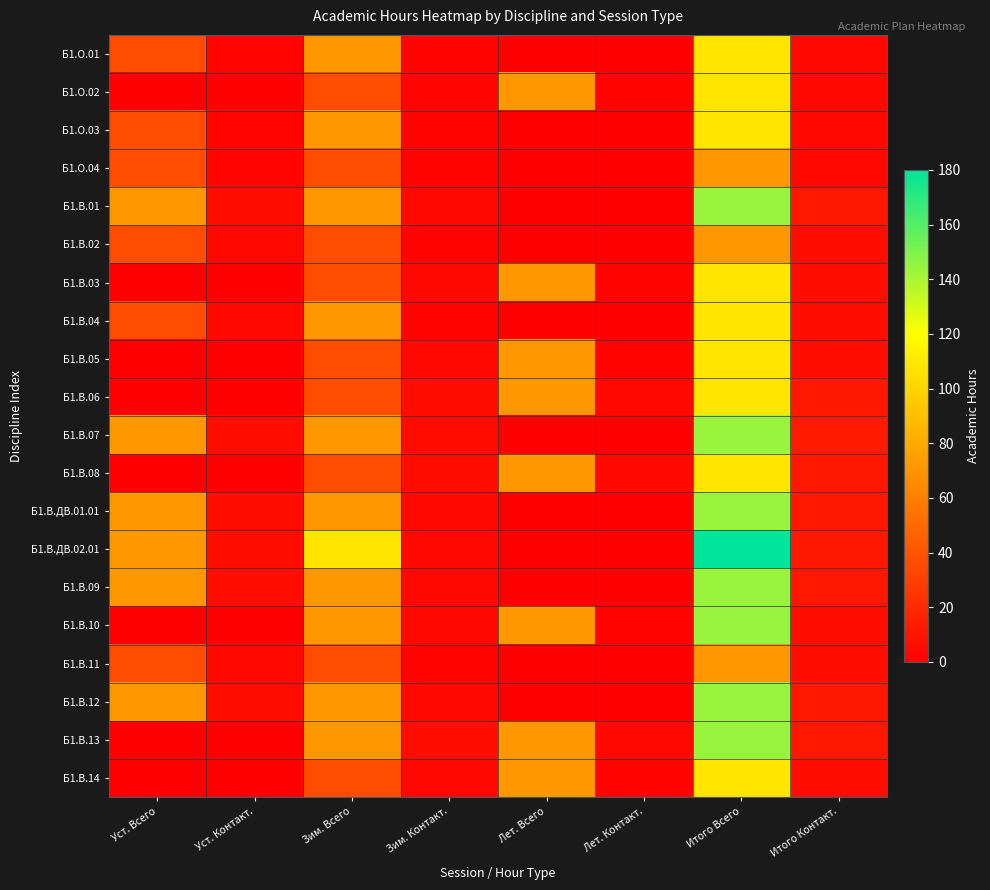

Reading right to left, transcribe all the data shown in this chart.

Б1.О.01: Итого Контакт.=4.4	Итого Всего=108.0	Лет. Контакт.=0.0	Лет. Всего=0.0	Зим. Контакт.=2.1	Зим. Всего=72.0	Уст. Контакт.=2.3	Уст. Всего=36.0
Б1.О.02: Итого Контакт.=4.4	Итого Всего=108.0	Лет. Контакт.=2.1	Лет. Всего=72.0	Зим. Контакт.=2.3	Зим. Всего=36.0	Уст. Контакт.=0.0	Уст. Всего=0.0
Б1.О.03: Итого Контакт.=4.4	Итого Всего=108.0	Лет. Контакт.=0.0	Лет. Всего=0.0	Зим. Контакт.=2.1	Зим. Всего=72.0	Уст. Контакт.=2.3	Уст. Всего=36.0
Б1.О.04: Итого Контакт.=4.4	Итого Всего=72.0	Лет. Контакт.=0.0	Лет. Всего=0.0	Зим. Контакт.=2.1	Зим. Всего=36.0	Уст. Контакт.=2.3	Уст. Всего=36.0
Б1.В.01: Итого Контакт.=10.9	Итого Всего=144.0	Лет. Контакт.=0.0	Лет. Всего=0.0	Зим. Контакт.=4.3	Зим. Всего=72.0	Уст. Контакт.=6.6	Уст. Всего=72.0
Б1.В.02: Итого Контакт.=6.4	Итого Всего=72.0	Лет. Контакт.=0.0	Лет. Всего=0.0	Зим. Контакт.=2.1	Зим. Всего=36.0	Уст. Контакт.=4.3	Уст. Всего=36.0
Б1.В.03: Итого Контакт.=6.4	Итого Всего=108.0	Лет. Контакт.=2.1	Лет. Всего=72.0	Зим. Контакт.=4.3	Зим. Всего=36.0	Уст. Контакт.=0.0	Уст. Всего=0.0
Б1.В.04: Итого Контакт.=6.4	Итого Всего=108.0	Лет. Контакт.=0.0	Лет. Всего=0.0	Зим. Контакт.=2.1	Зим. Всего=72.0	Уст. Контакт.=4.3	Уст. Всего=36.0
Б1.В.05: Итого Контакт.=6.4	Итого Всего=108.0	Лет. Контакт.=2.1	Лет. Всего=72.0	Зим. Контакт.=4.3	Зим. Всего=36.0	Уст. Контакт.=0.0	Уст. Всего=0.0
Б1.В.06: Итого Контакт.=10.9	Итого Всего=108.0	Лет. Контакт.=4.3	Лет. Всего=72.0	Зим. Контакт.=6.6	Зим. Всего=36.0	Уст. Контакт.=0.0	Уст. Всего=0.0
Б1.В.07: Итого Контакт.=12.4	Итого Всего=144.0	Лет. Контакт.=0.0	Лет. Всего=0.0	Зим. Контакт.=5.8	Зим. Всего=72.0	Уст. Контакт.=6.6	Уст. Всего=72.0
Б1.В.08: Итого Контакт.=10.9	Итого Всего=108.0	Лет. Контакт.=4.3	Лет. Всего=72.0	Зим. Контакт.=6.6	Зим. Всего=36.0	Уст. Контакт.=0.0	Уст. Всего=0.0
Б1.В.ДВ.01.01: Итого Контакт.=10.9	Итого Всего=144.0	Лет. Контакт.=0.0	Лет. Всего=0.0	Зим. Контакт.=4.3	Зим. Всего=72.0	Уст. Контакт.=6.6	Уст. Всего=72.0
Б1.В.ДВ.02.01: Итого Контакт.=10.9	Итого Всего=180.0	Лет. Контакт.=0.0	Лет. Всего=0.0	Зим. Контакт.=4.3	Зим. Всего=108.0	Уст. Контакт.=6.6	Уст. Всего=72.0
Б1.В.09: Итого Контакт.=10.9	Итого Всего=144.0	Лет. Контакт.=0.0	Лет. Всего=0.0	Зим. Контакт.=4.3	Зим. Всего=72.0	Уст. Контакт.=6.6	Уст. Всего=72.0
Б1.В.10: Итого Контакт.=6.4	Итого Всего=144.0	Лет. Контакт.=2.1	Лет. Всего=72.0	Зим. Контакт.=4.3	Зим. Всего=72.0	Уст. Контакт.=0.0	Уст. Всего=0.0
Б1.В.11: Итого Контакт.=6.4	Итого Всего=72.0	Лет. Контакт.=0.0	Лет. Всего=0.0	Зим. Контакт.=2.1	Зим. Всего=36.0	Уст. Контакт.=4.3	Уст. Всего=36.0
Б1.В.12: Итого Контакт.=10.9	Итого Всего=144.0	Лет. Контакт.=0.0	Лет. Всего=0.0	Зим. Контакт.=4.3	Зим. Всего=72.0	Уст. Контакт.=6.6	Уст. Всего=72.0
Б1.В.13: Итого Контакт.=10.9	Итого Всего=144.0	Лет. Контакт.=4.3	Лет. Всего=72.0	Зим. Контакт.=6.6	Зим. Всего=72.0	Уст. Контакт.=0.0	Уст. Всего=0.0
Б1.В.14: Итого Контакт.=6.4	Итого Всего=108.0	Лет. Контакт.=2.1	Лет. Всего=72.0	Зим. Контакт.=4.3	Зим. Всего=36.0	Уст. Контакт.=0.0	Уст. Всего=0.0